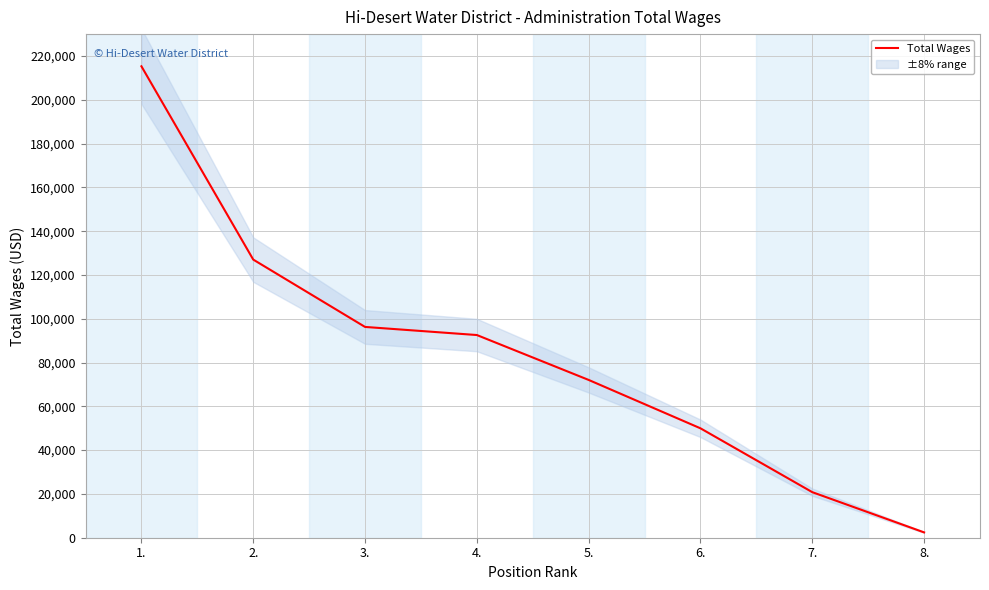

What is the value of the 8th point from the left?

2435